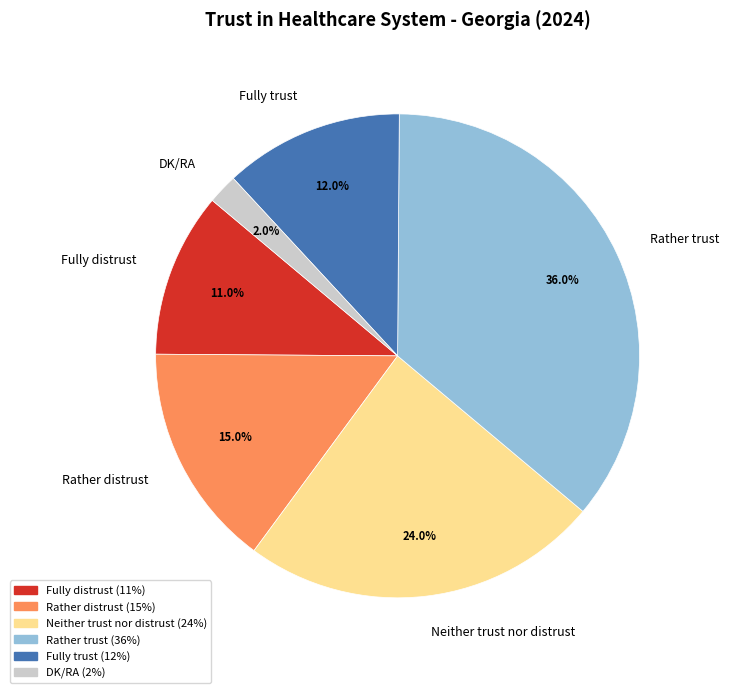

Which has a higher value, Rather distrust or Fully trust?

Rather distrust